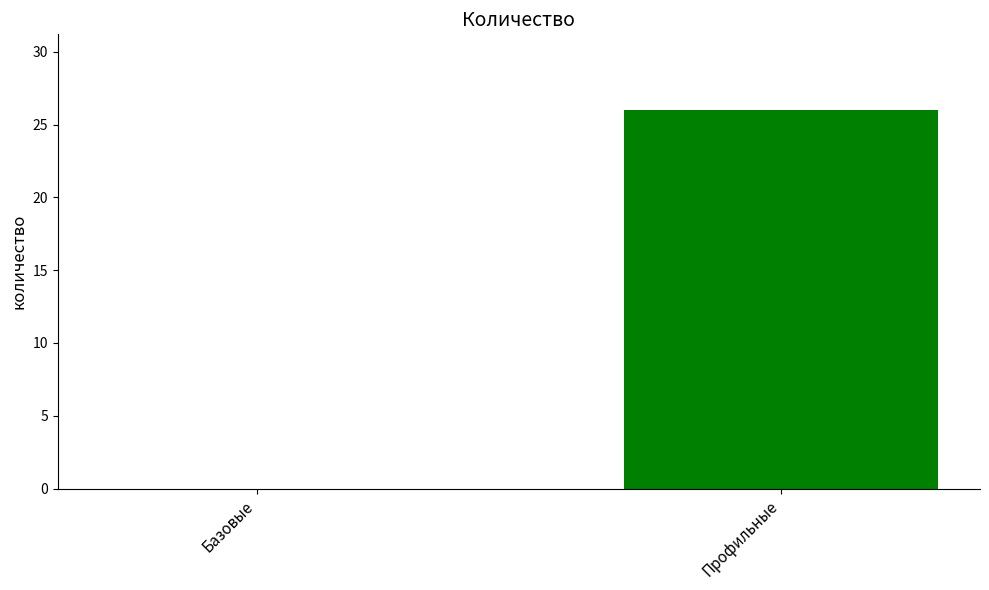

Count the number of categories in the chart.

2